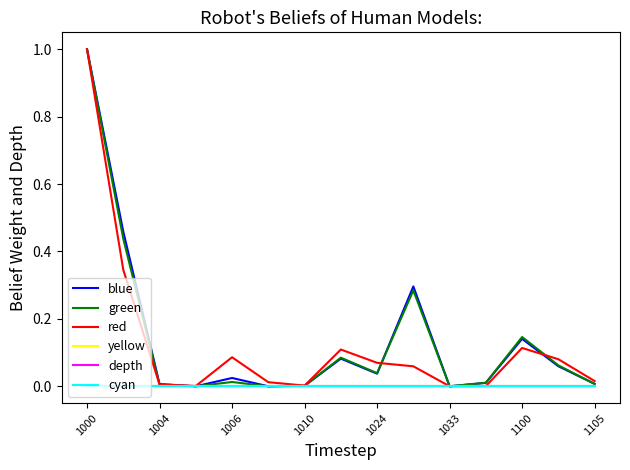

Which category has the highest value across all series?

1000